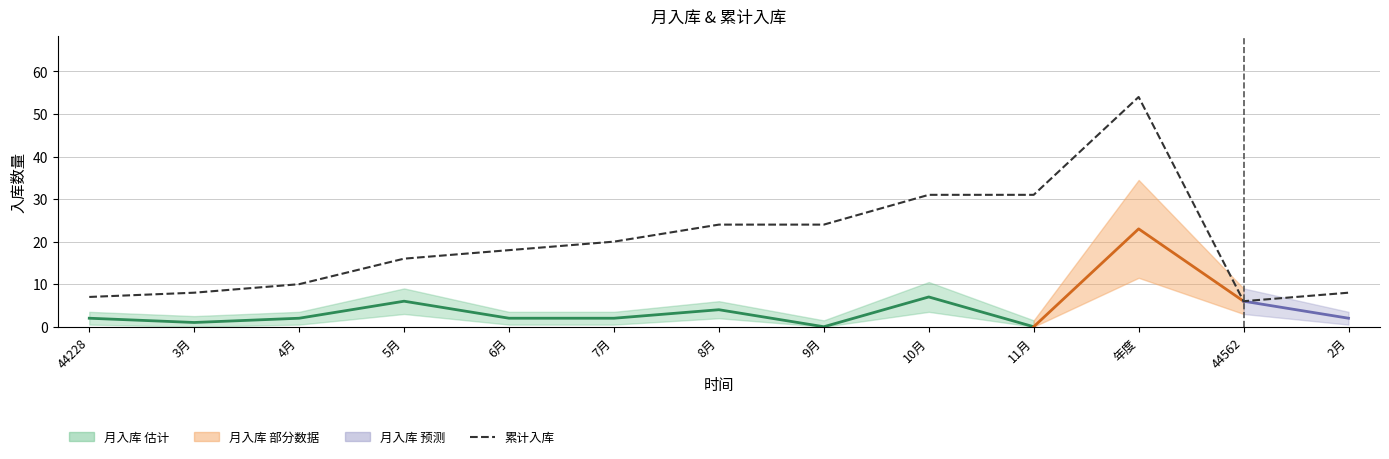

What is the greatest value displayed?

54